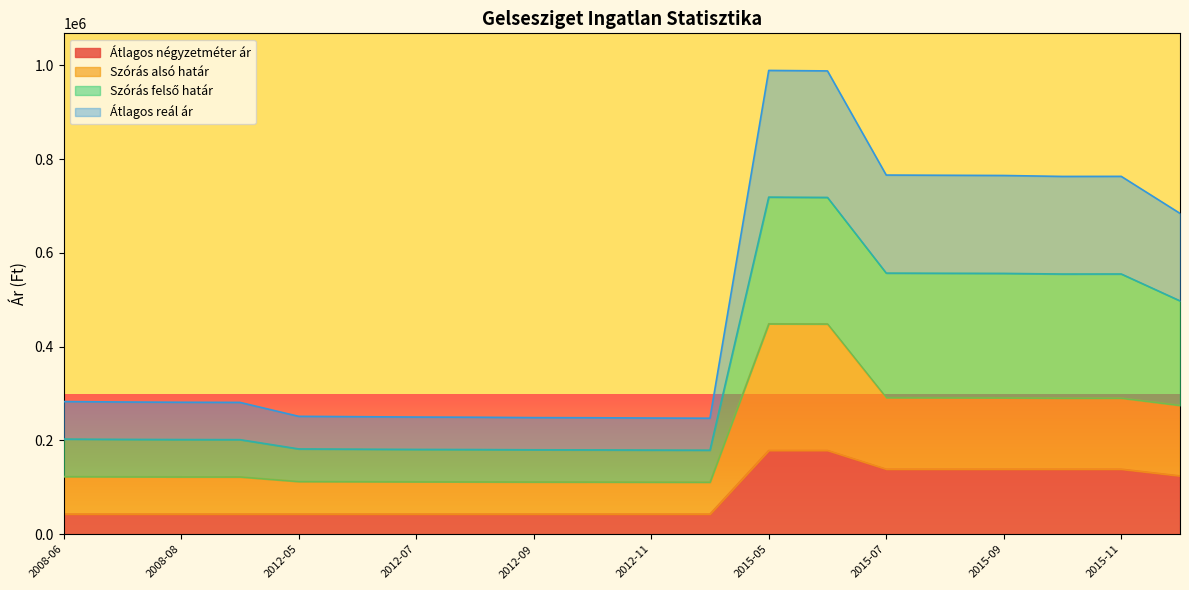

True or false: Átlagos négyzetméter ár and Szórás alsó határ intersect in this chart.

False